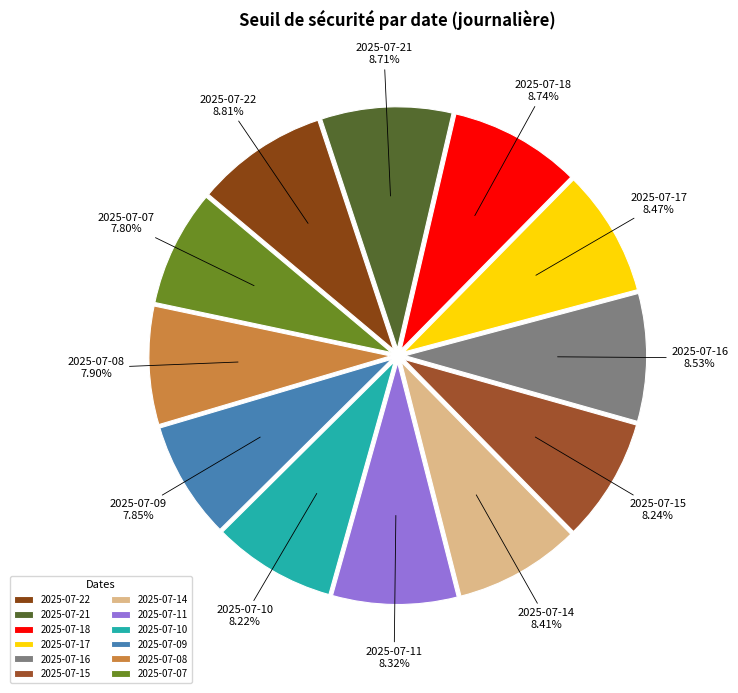

What percentage is the 2025-07-08 slice, to the nearest percent?

8%